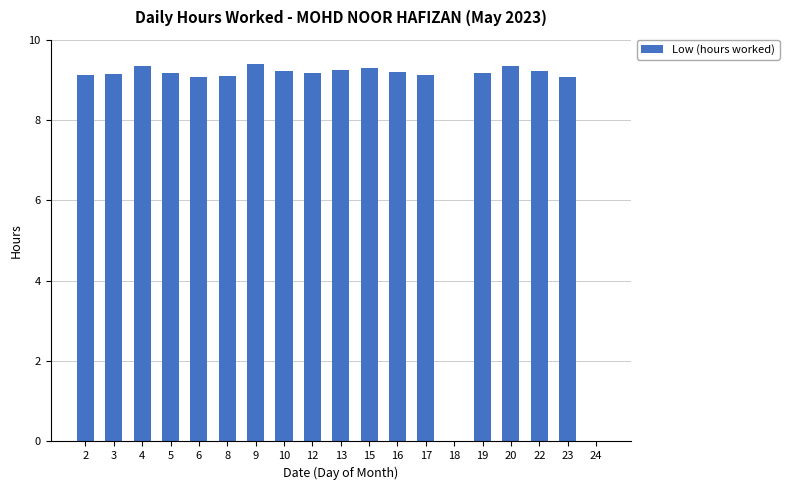

The value at 13 is 5.3. True or false?

False